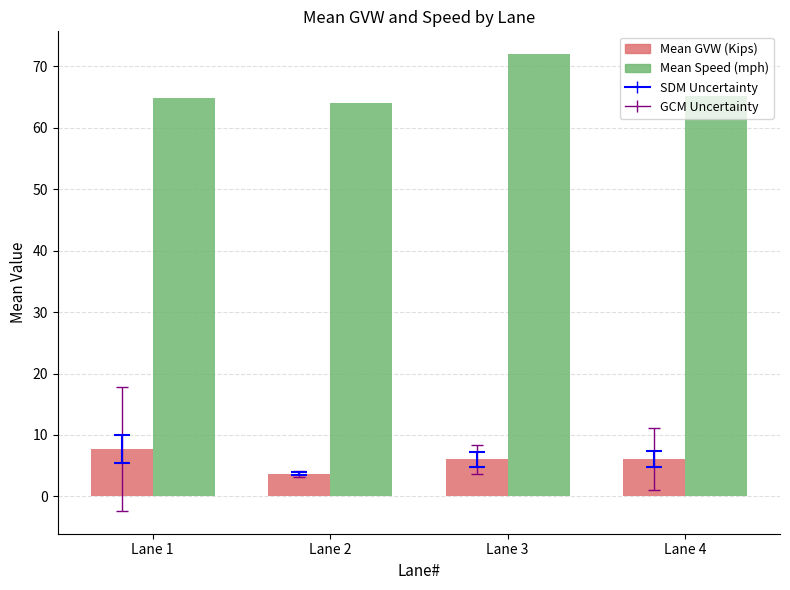

What is the difference between the maximum and minimum values in the Mean GVW (Kips) series?

4.0